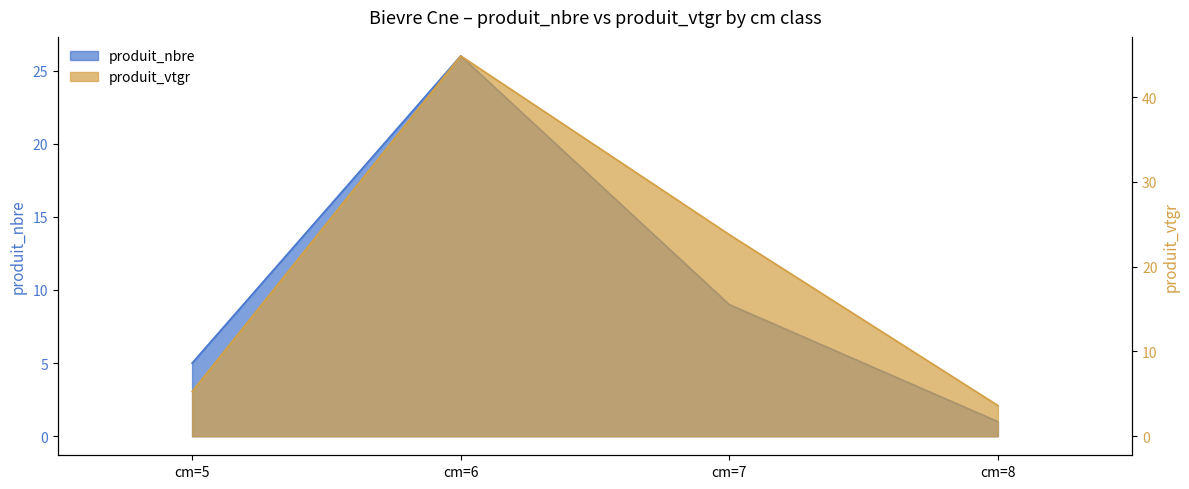

True or false: produit_vtgr and produit_nbre intersect in this chart.

False